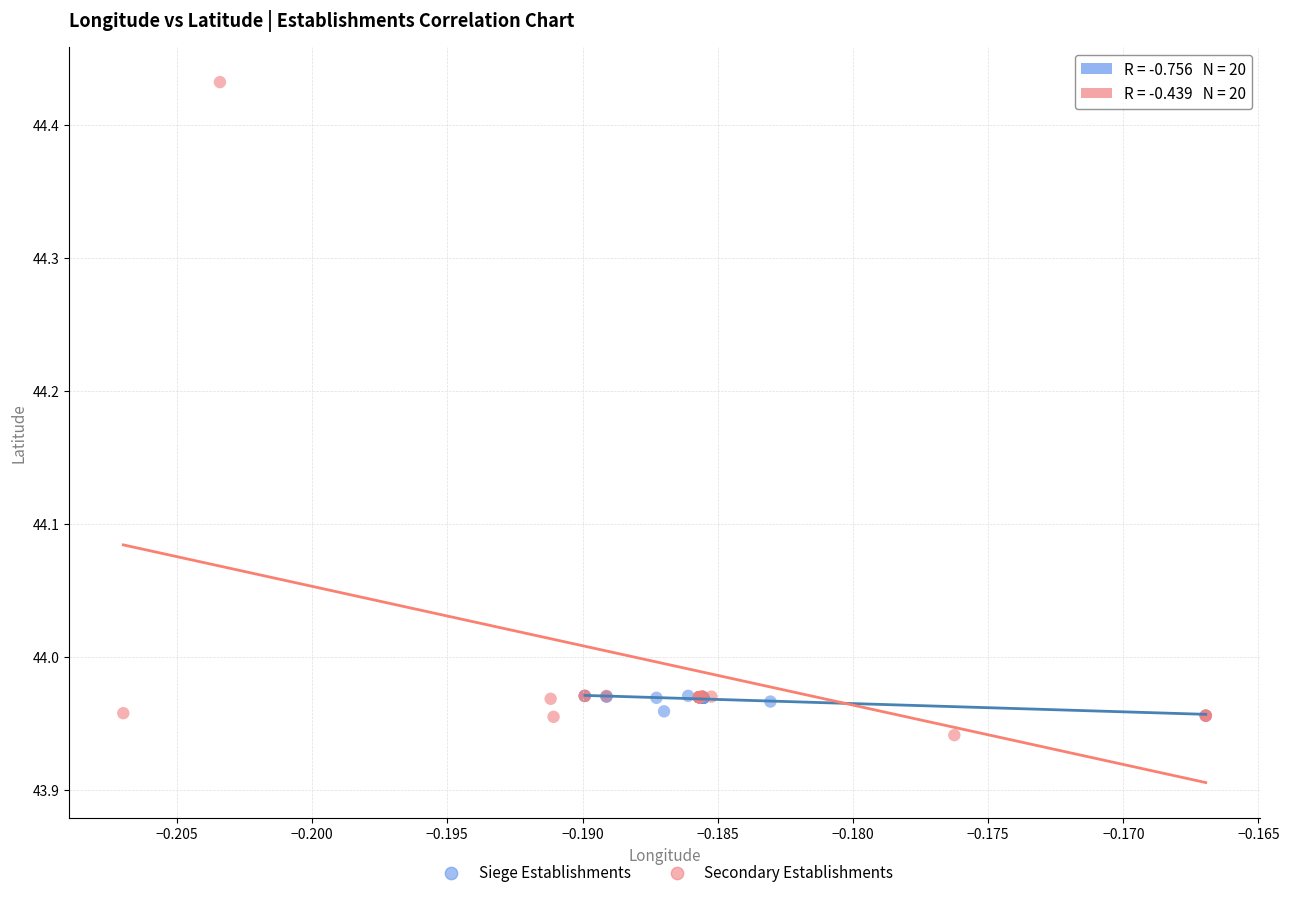

Which series has the largest Y range (max minus min)?

Secondary Establishments